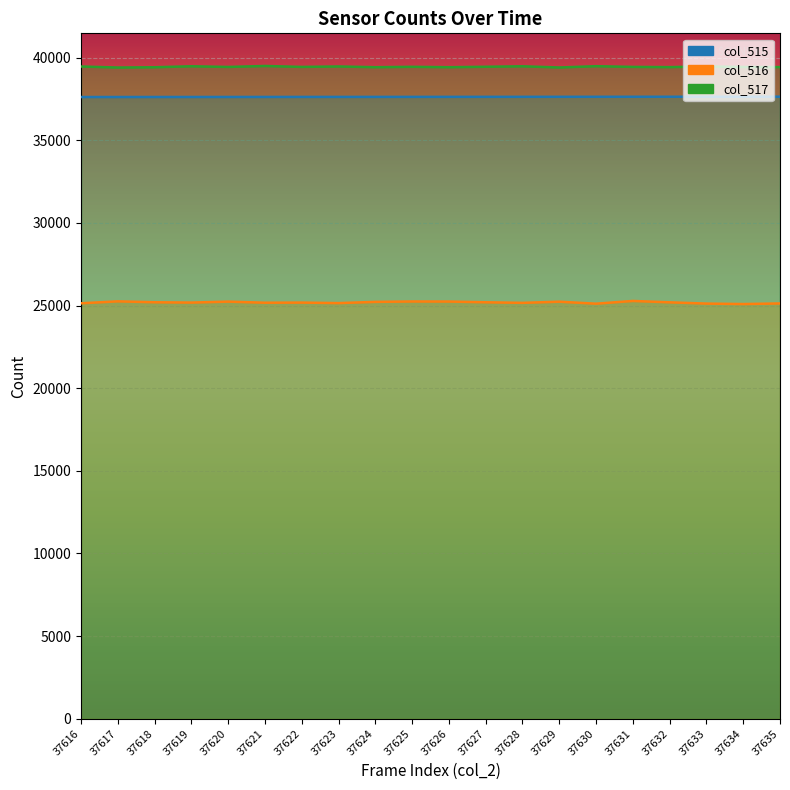

Reading left to right, list all the values displayed in this chart.

col_515: 37616	37617	37618	37619	37620	37621	37622	37623	37624	37625	37626	37627	37628	37629	37630	37631	37632	37633	37634	37635
col_516: 25136	25253	25198	25179	25236	25170	25178	25147	25221	25245	25241	25197	25162	25232	25111	25277	25194	25117	25090	25126
col_517: 39462	39400	39417	39476	39435	39494	39437	39464	39420	39443	39420	39446	39475	39403	39481	39438	39425	39466	39434	39426